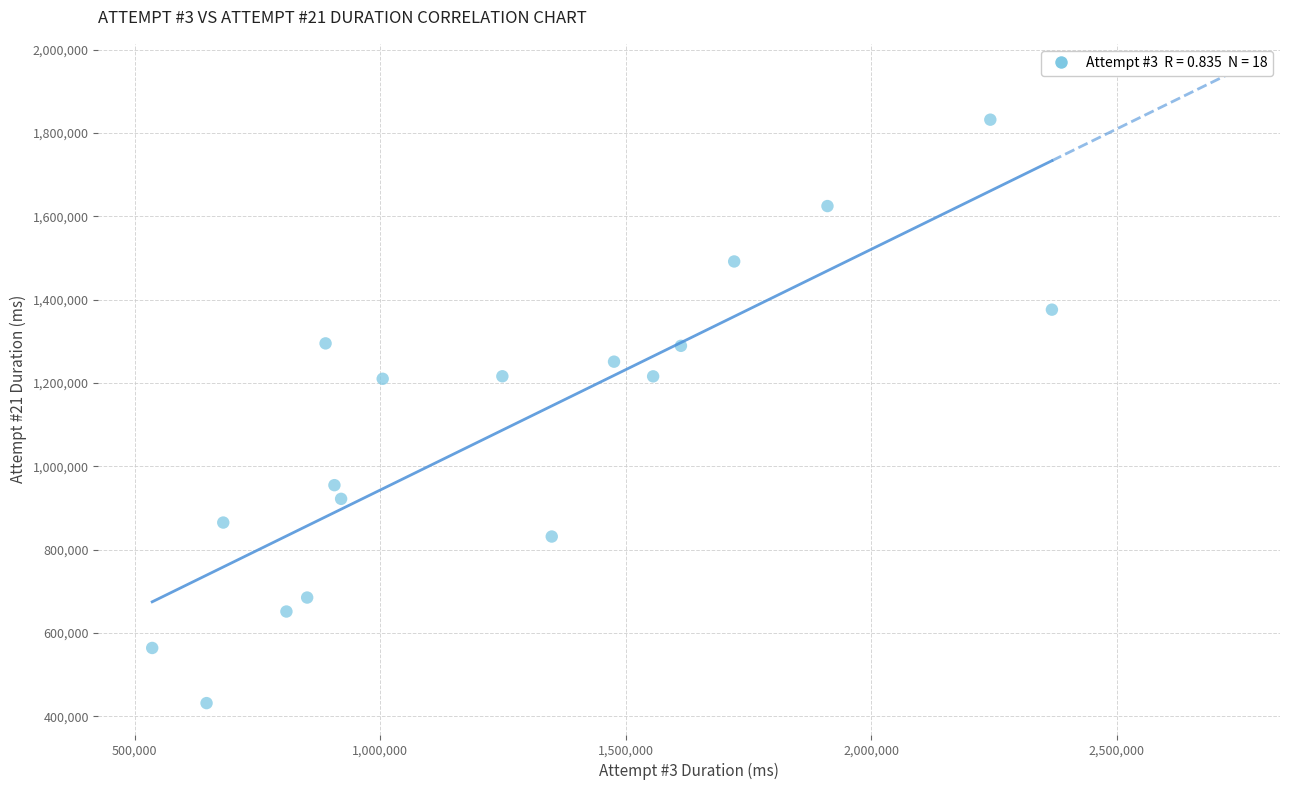

What is the range of X values (max minus min)?

1832647